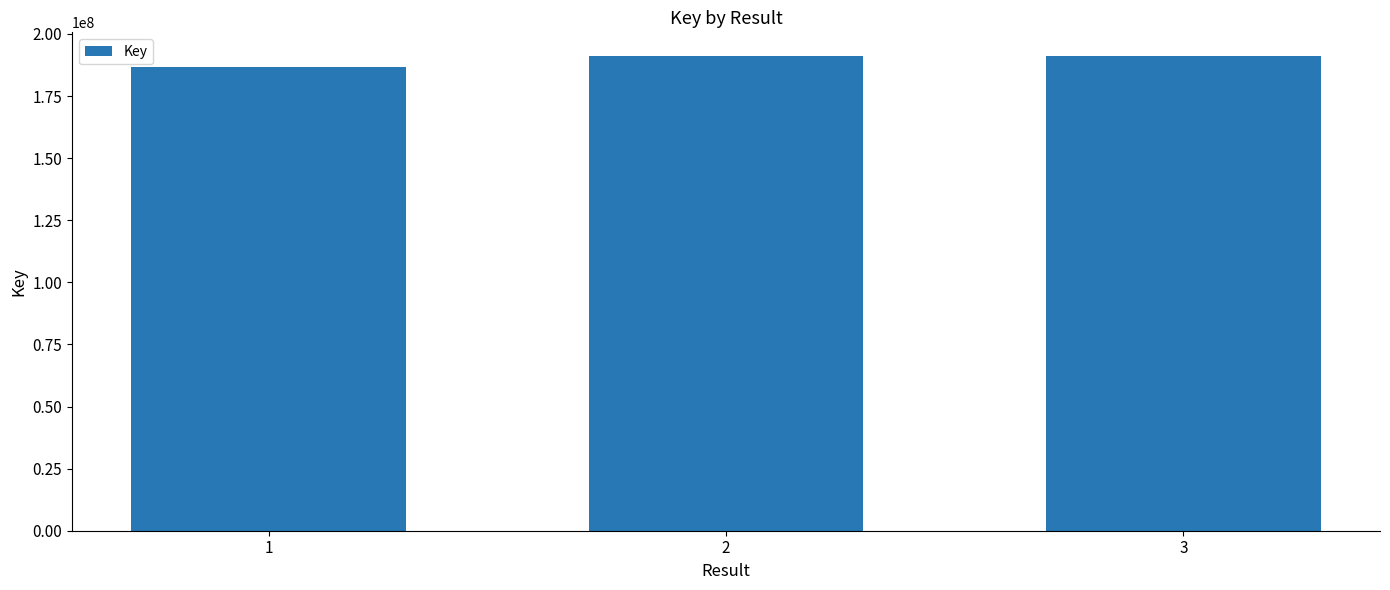

What is the sum of all values?

568933003